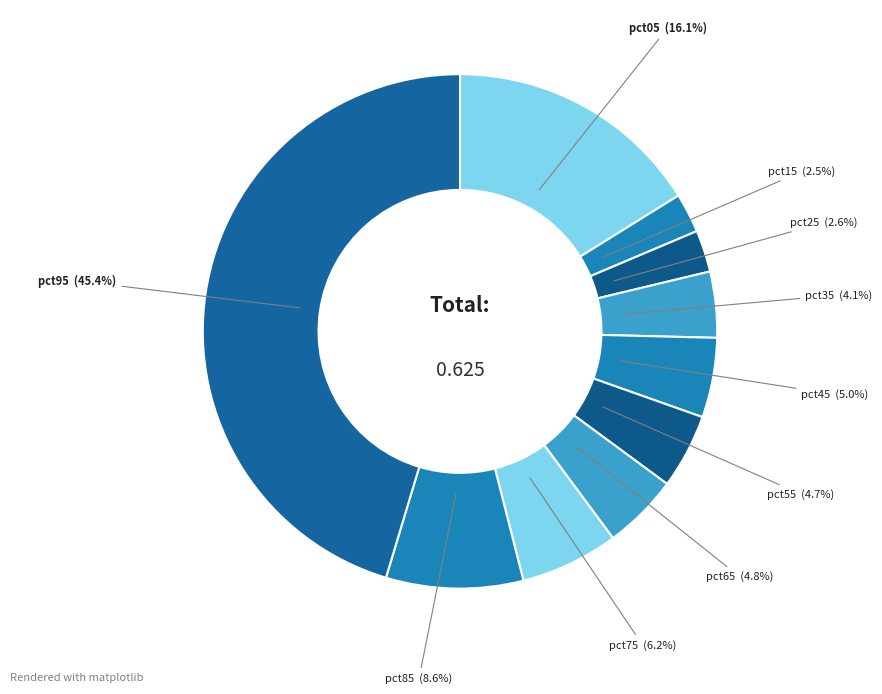

Combined, do pct85 and pct35 account for over 50%?

No